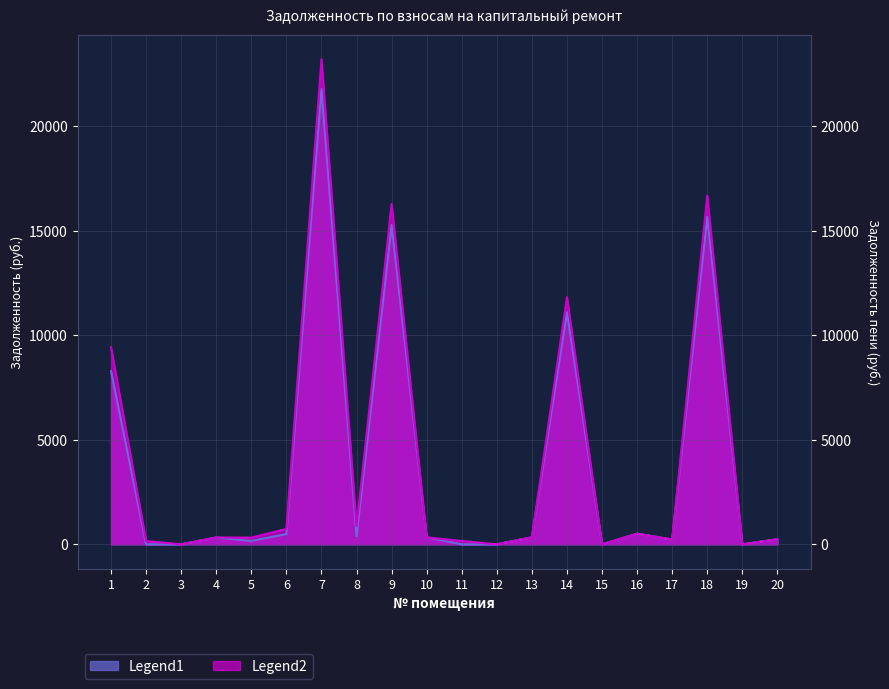

Is the value of задолженность (col_6) at 19 greater than the value of задолженность (col_1) at 14?

No